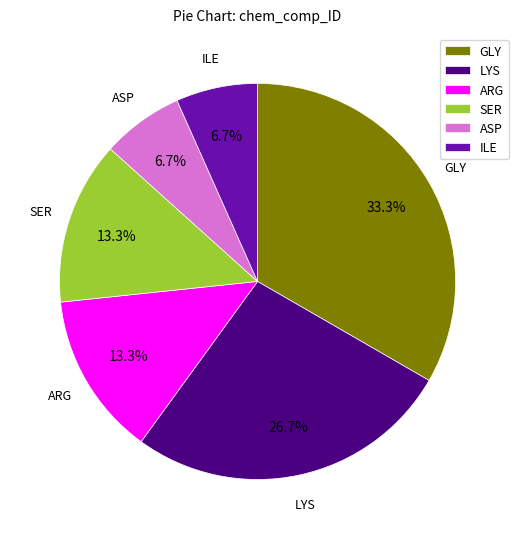

Does SER represent more than half of the total?

No